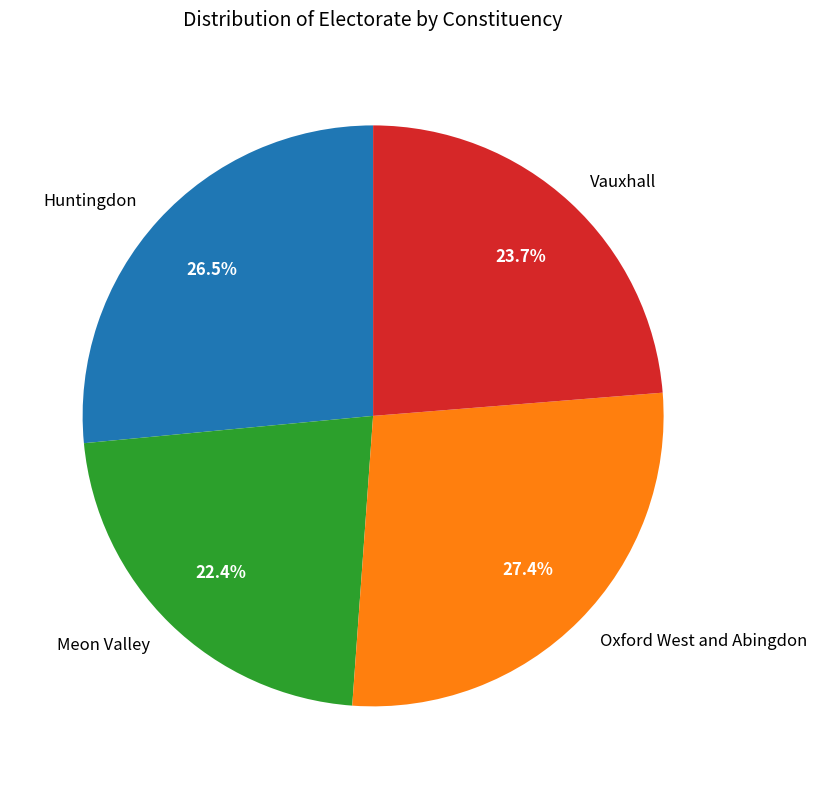

What is the smallest slice in the pie chart?

Meon Valley